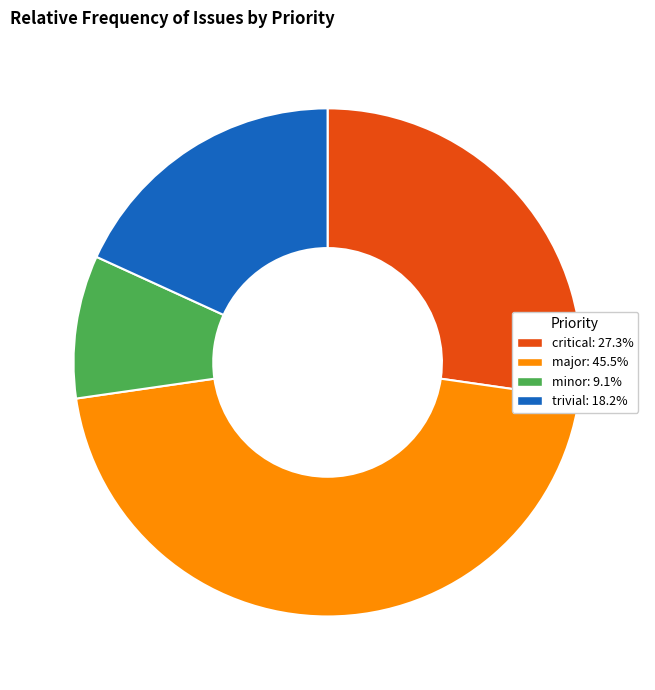

Is there a majority slice in this chart?

No